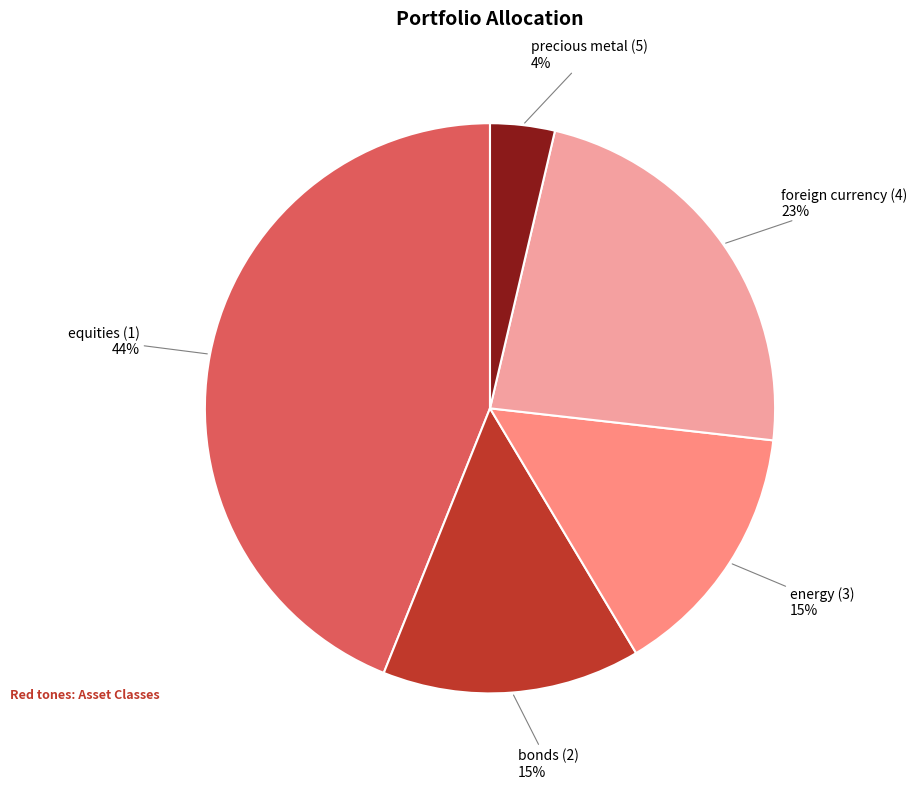

Which has a higher value, precious metal (5) or equities (1)?

equities (1)